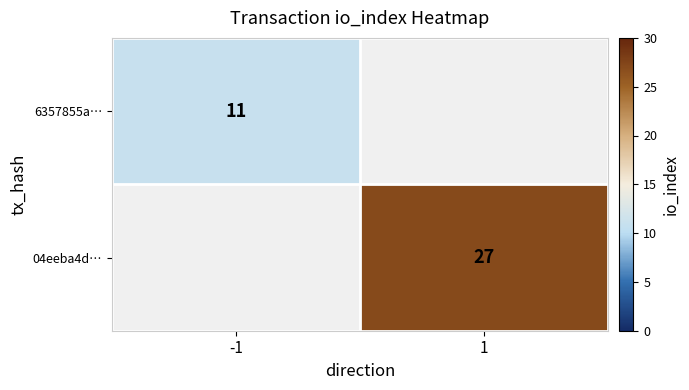

The 04eeba4d… series shows 42 at 1. True or false?

False